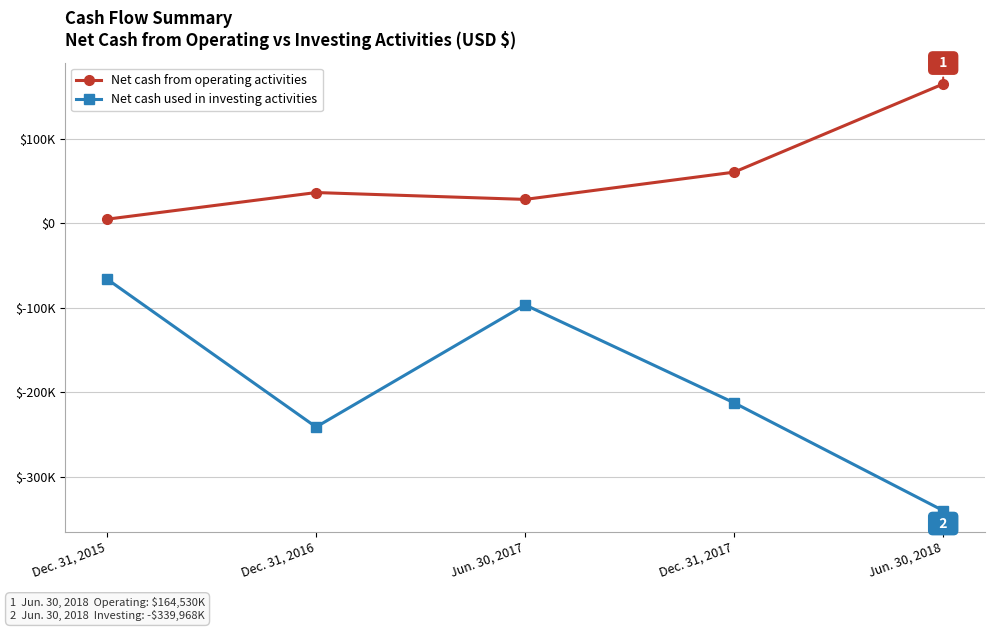

What is the value of the Net cash from operating activities point at the 4th from the left?

60275